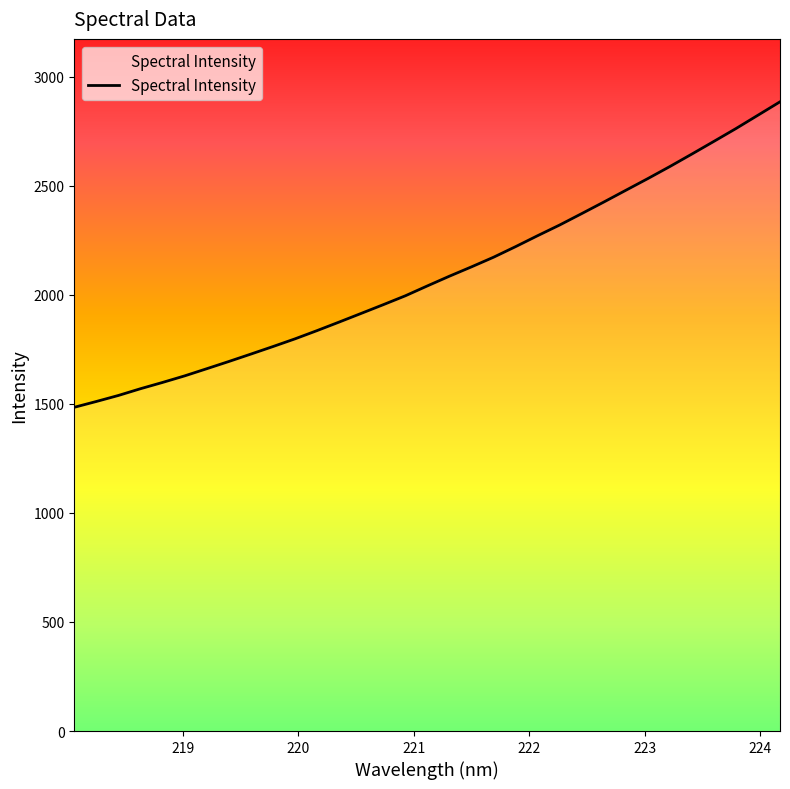

Reading right to left, transcribe all the data shown in this chart.

2884.6	2823.1	2761.9	2703.2	2645.1	2587.8	2532.6	2478.8	2424.9	2372.0	2319.8	2270.8	2220.6	2172.0	2127.9	2085.1	2040.6	1995.2	1954.5	1914.6	1874.8	1835.7	1797.9	1762.5	1728.1	1694.1	1660.9	1628.1	1598.1	1569.3	1538.4	1510.8	1484.2